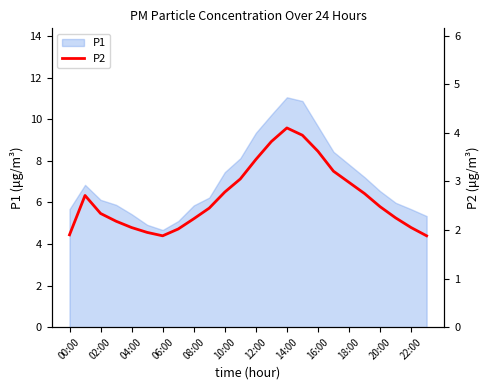

The P1 series shows 15.4 at 12:00. True or false?

False